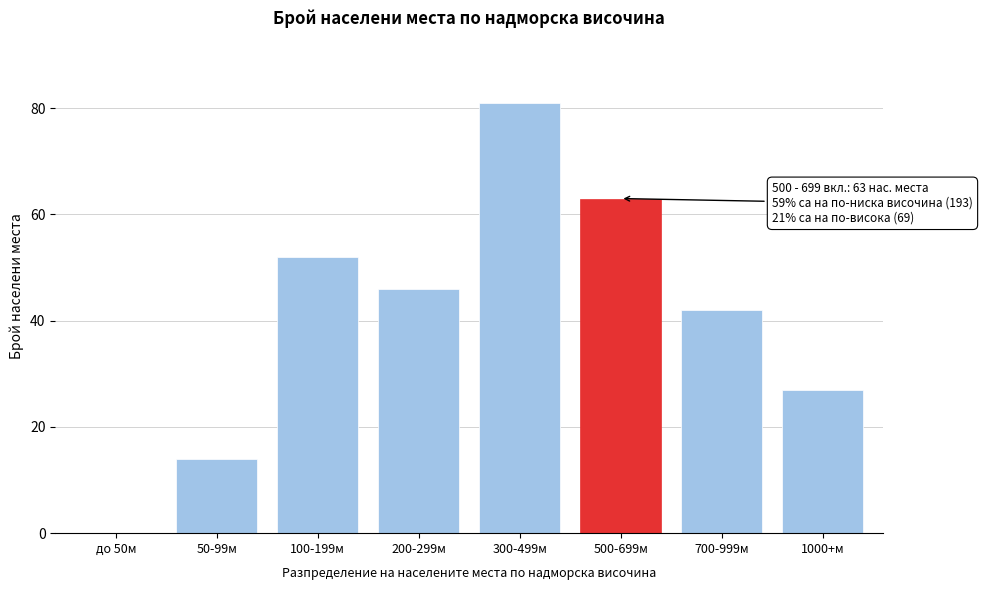

Reading left to right, list all the values displayed in this chart.

до 50м=0	50-99м=14	100-199м=52	200-299м=46	300-499м=81	500-699м=63	700-999м=42	1000+м=27